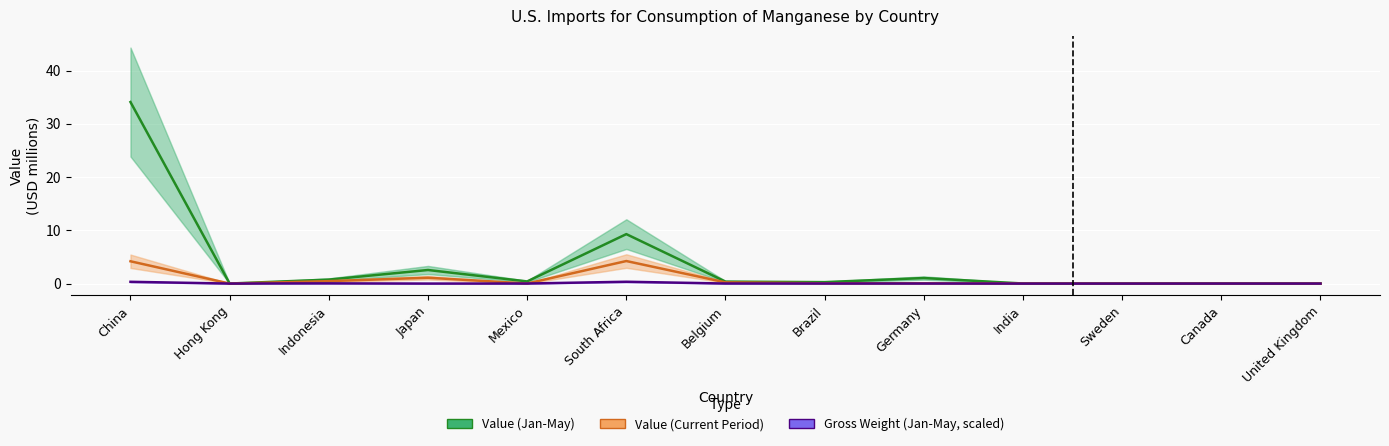

Between China and Mexico, which is larger?

China